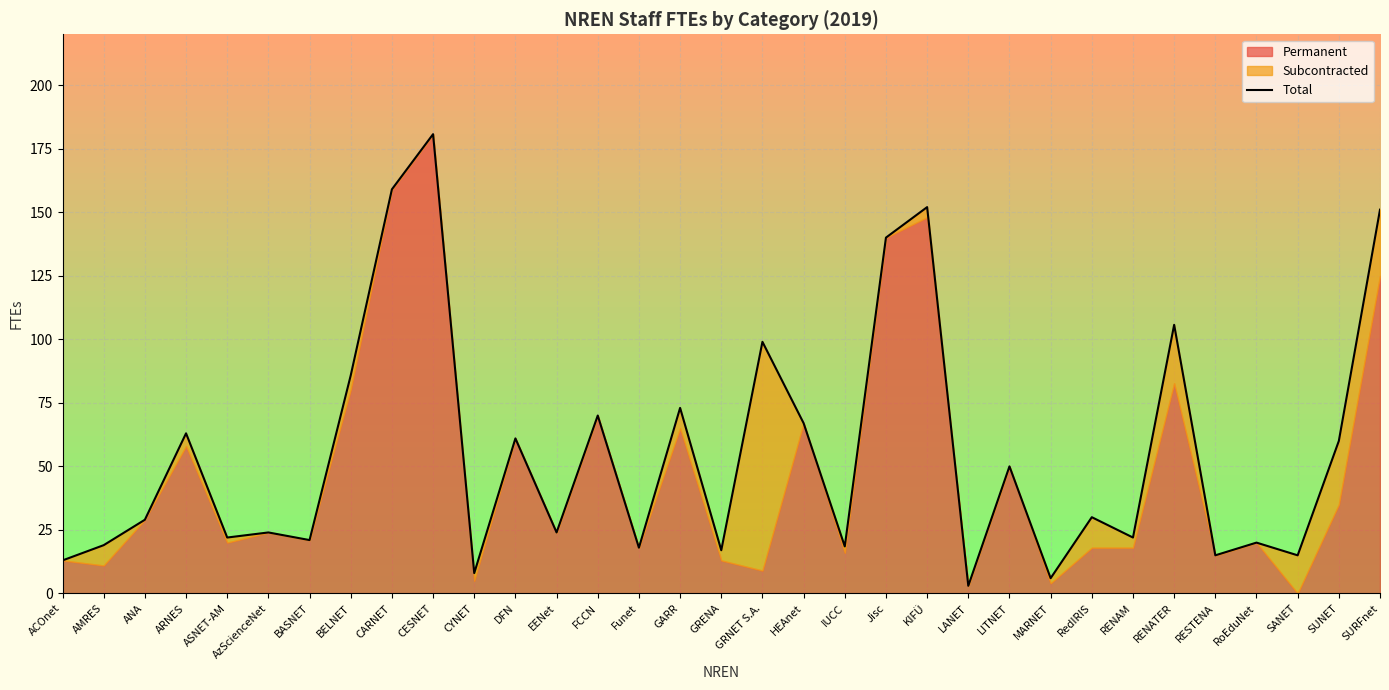

How many data points are above 29?

16